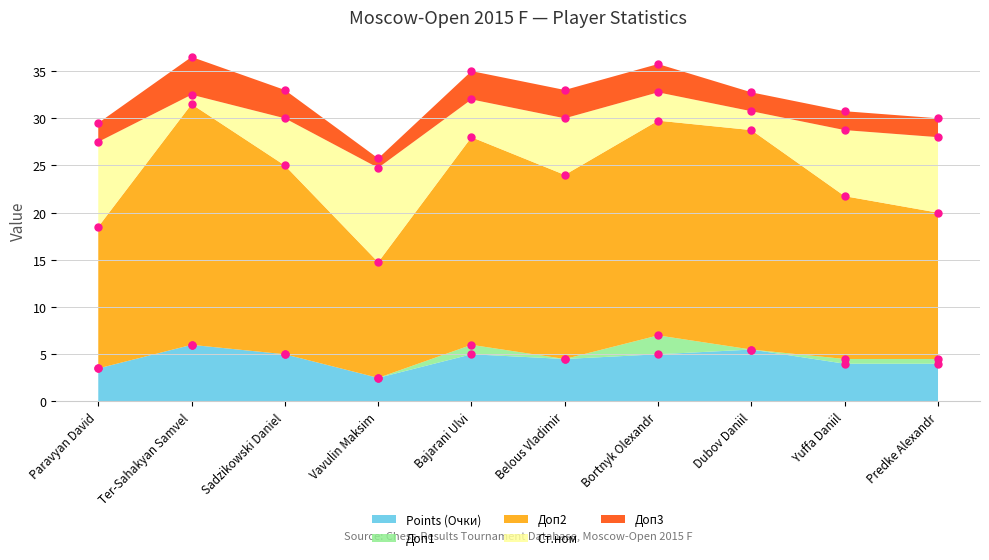

What are all the series names shown in the legend?

Points (Очки), Доп1, Доп2, Ст.ном, Доп3